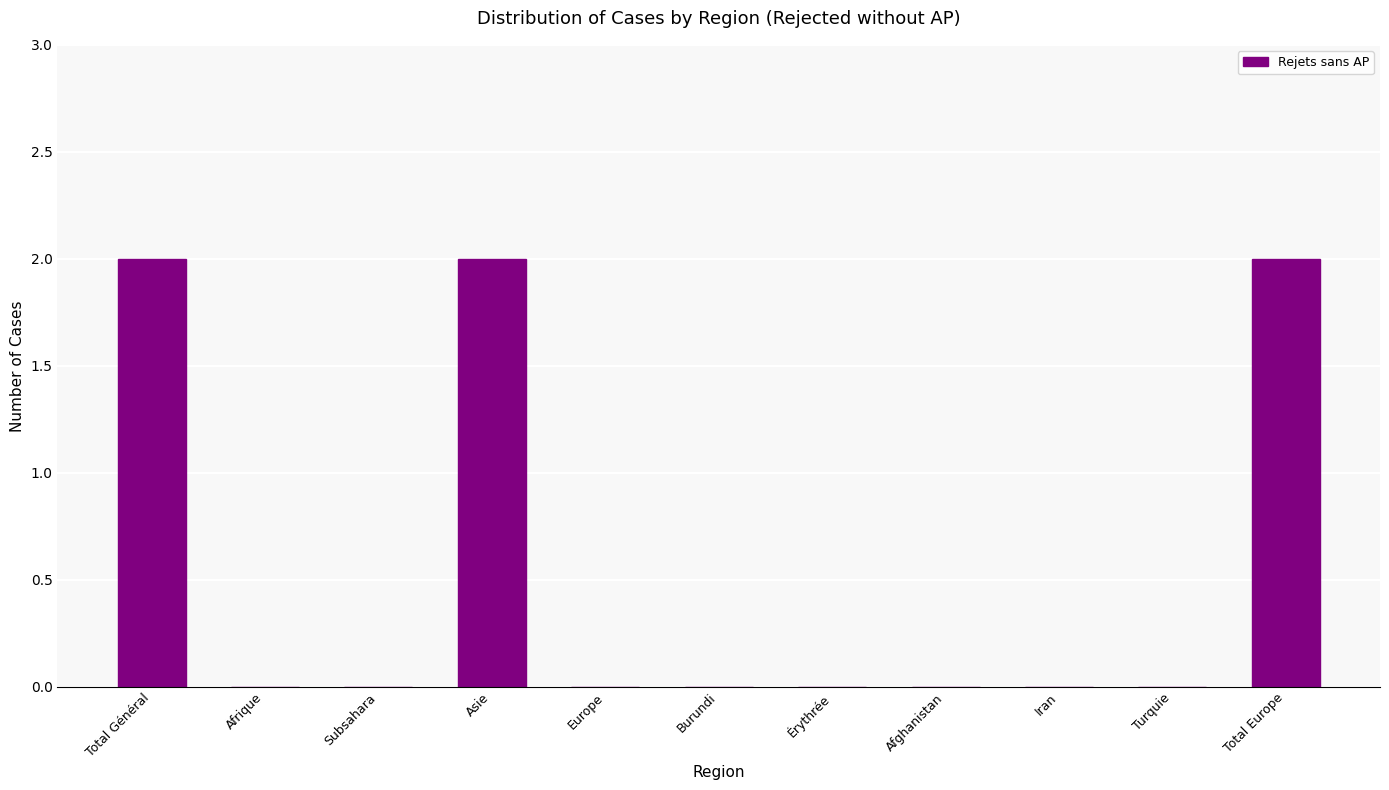

The chart shows a value of 1 at Iran. True or false?

False